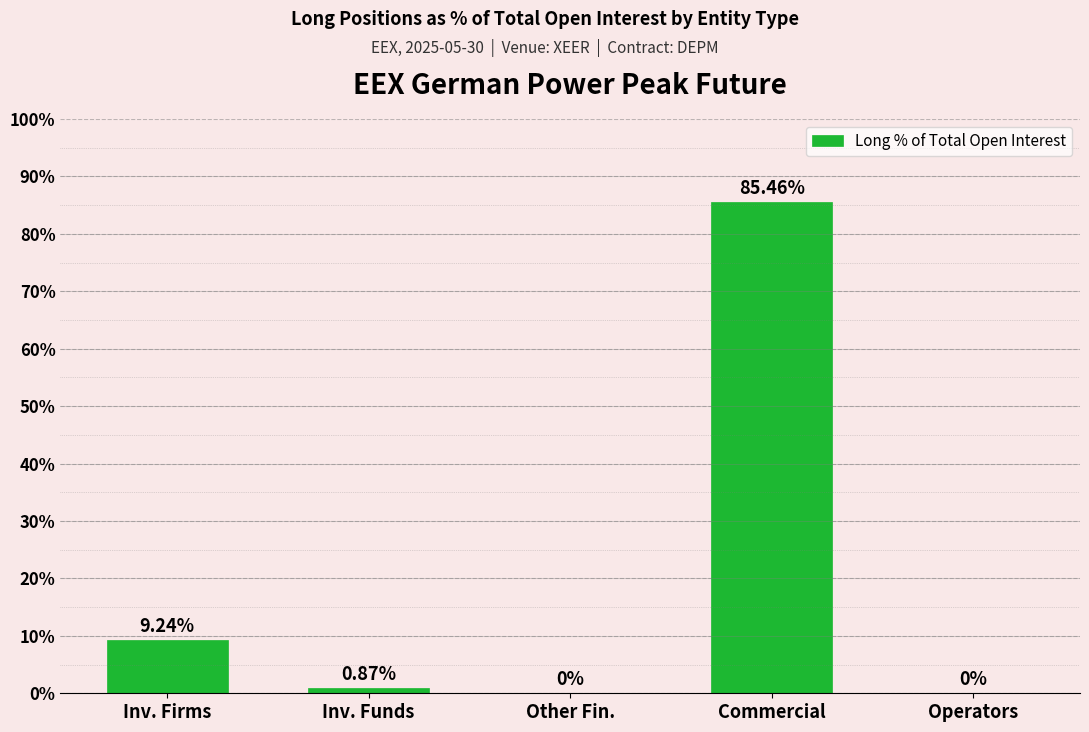

What is the sum of the values at Operators and Inv. Firms?

9.2